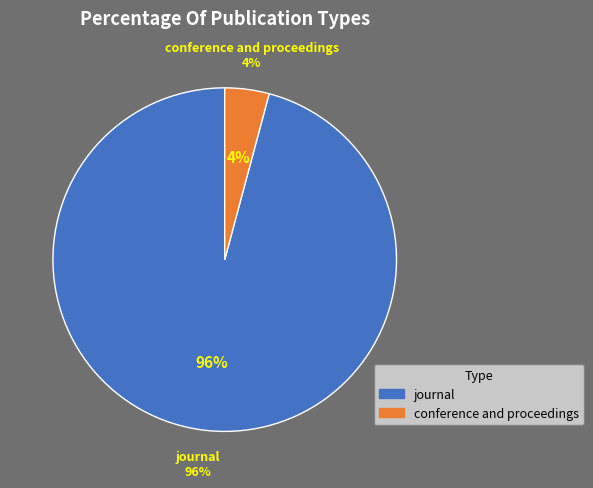

What is the total percentage of journal and conference and proceedings?

100.0%